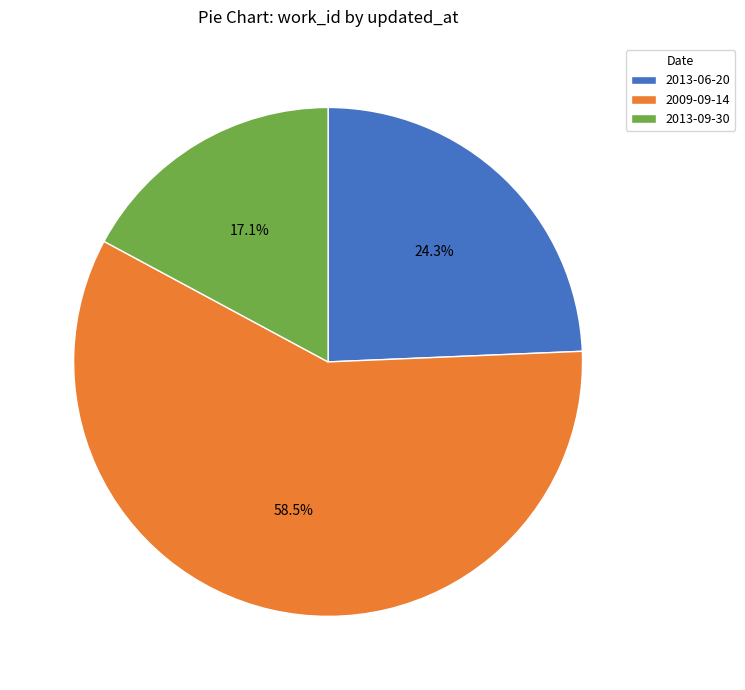

To the nearest percent, what is the difference between the 2009-09-14 and 2013-06-20 slice percentages?

34%